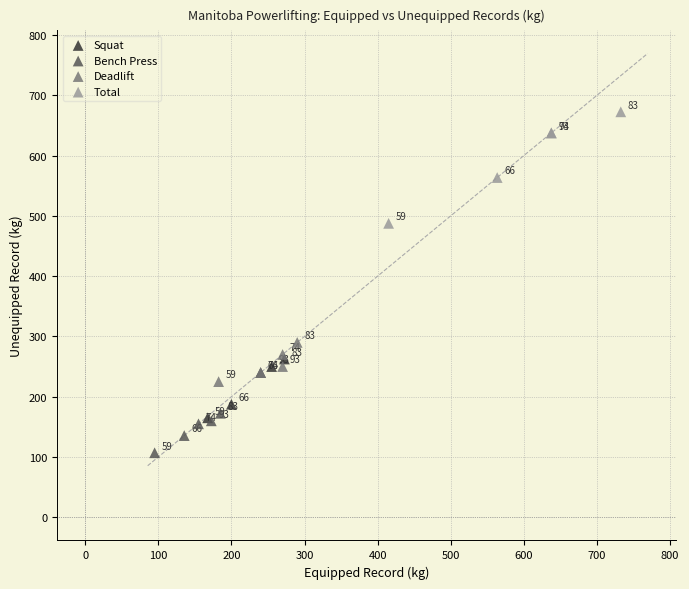

What are all the series names shown in the legend?

Squat, Bench Press, Deadlift, Total